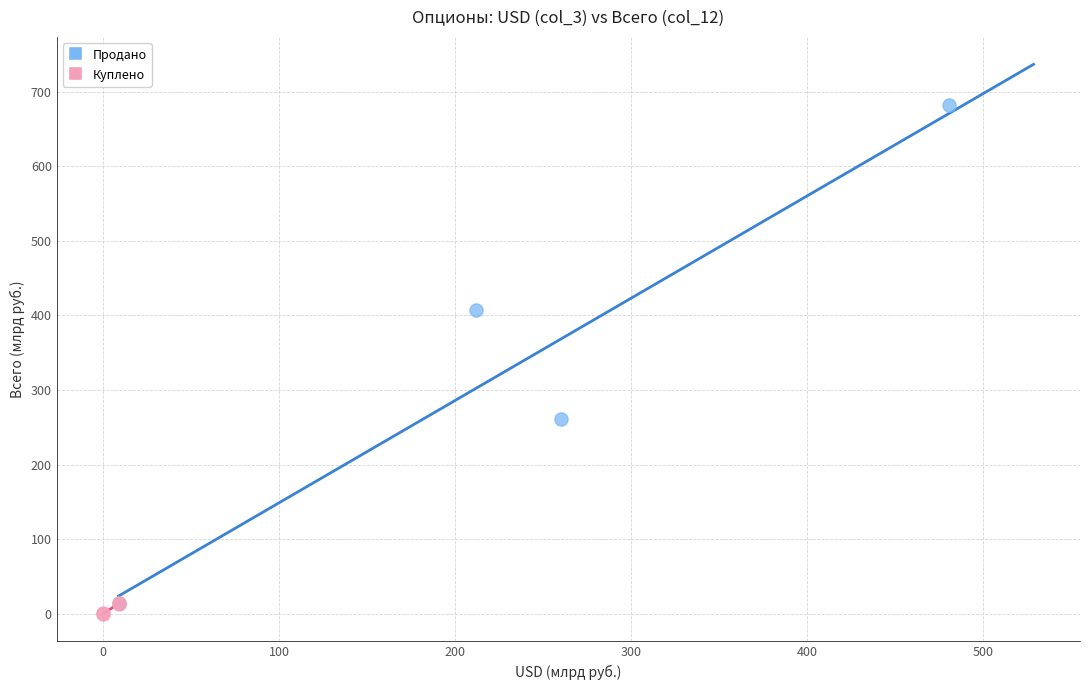

Which series has the widest spread of Y values?

Продано